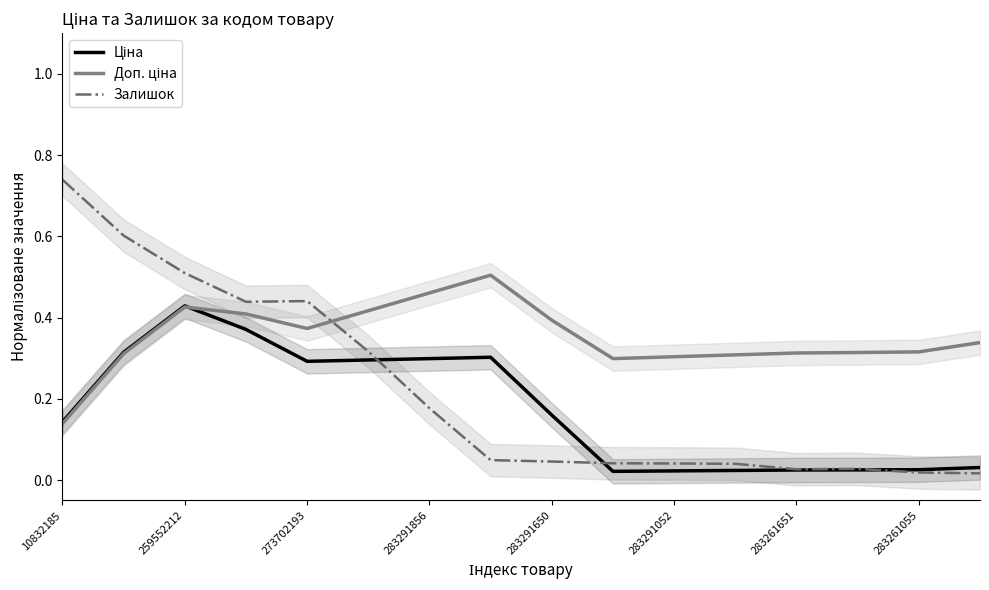

List the series in order of their peak value, highest first.

Залишок, Доп. ціна, Ціна